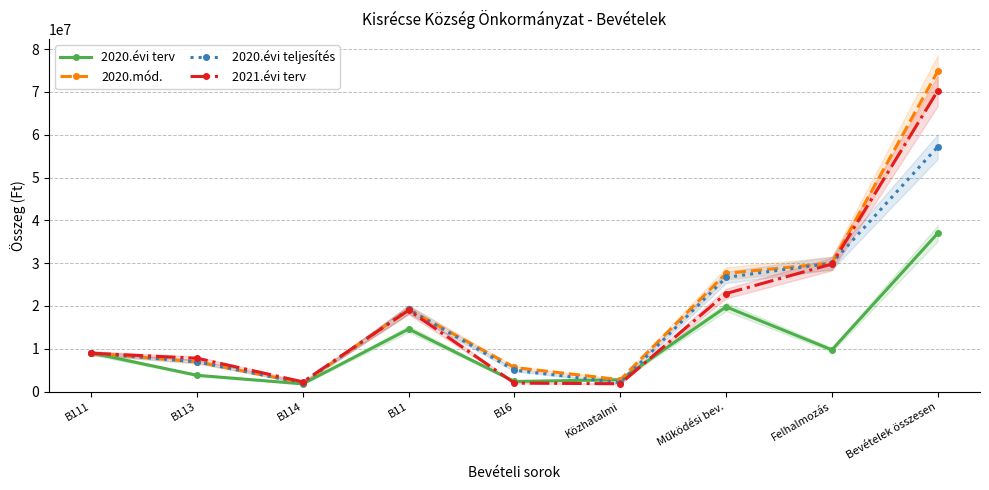

List the labels in order of 2020.mód. value, smallest first.

B114, Közhatalmi, B16, B113, B111, B11, Működési bev., Felhalmozás, Bevételek összesen